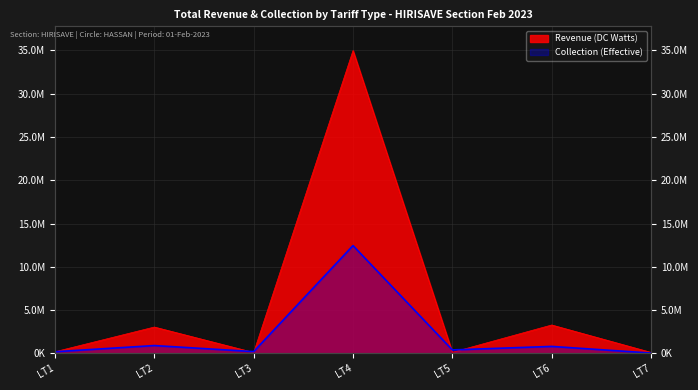

What are all the series names shown in the legend?

Revenue (DC Watts), Collection (Effective)